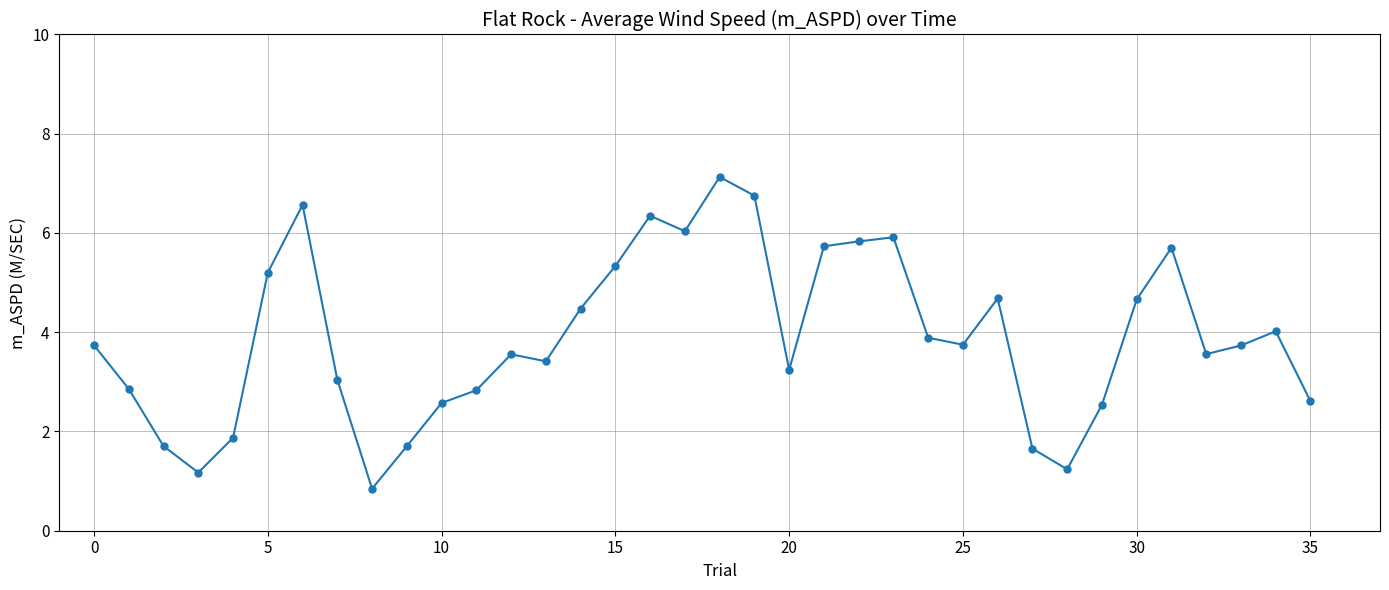

How many interior local peaks (higher than both neighbors) does the data have?

8